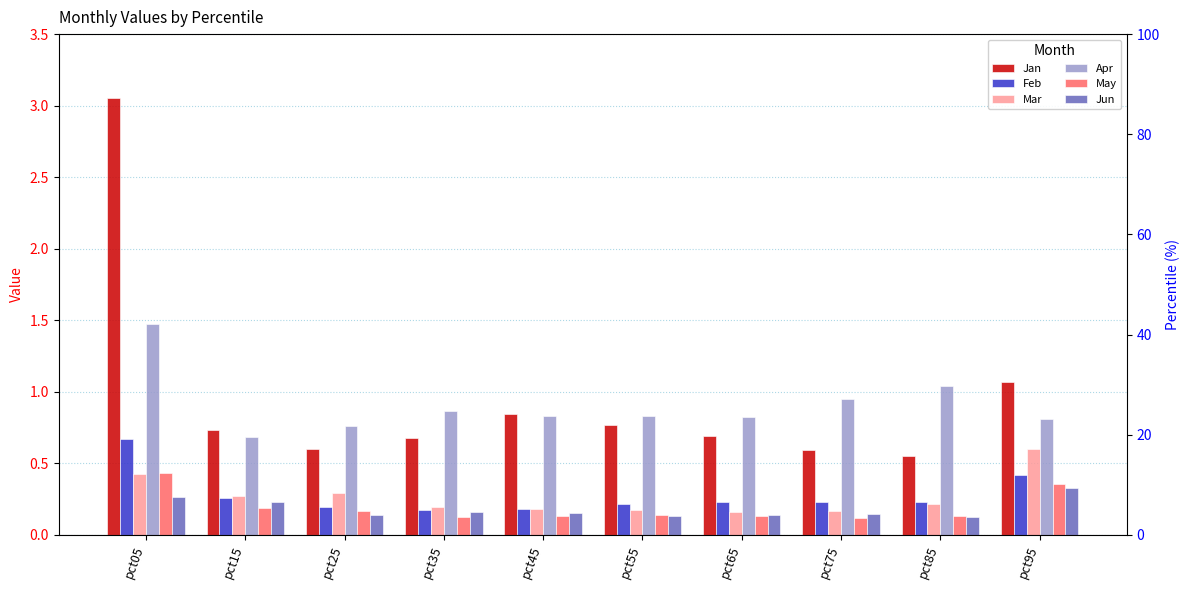

At how many categories does at least one series exceed 1?

3